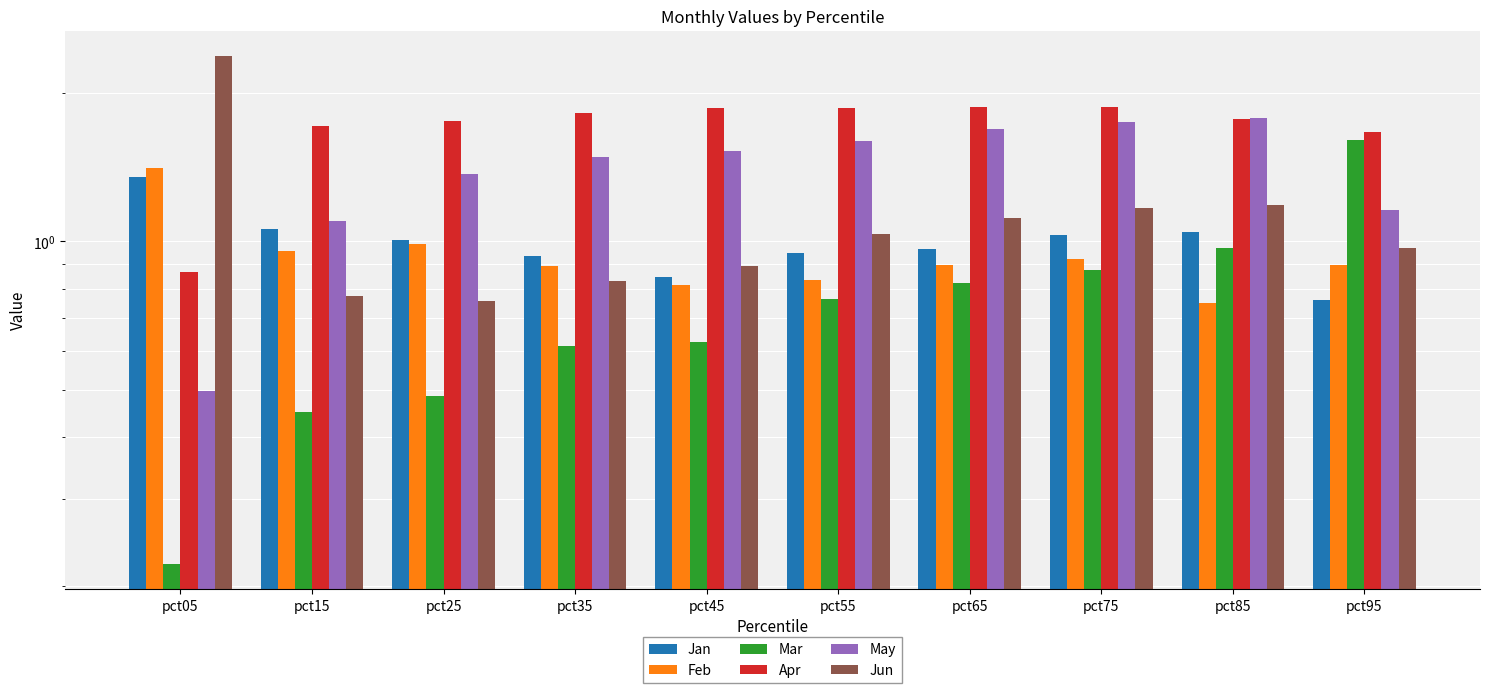

Which series has the largest range (max minus min)?

Jun